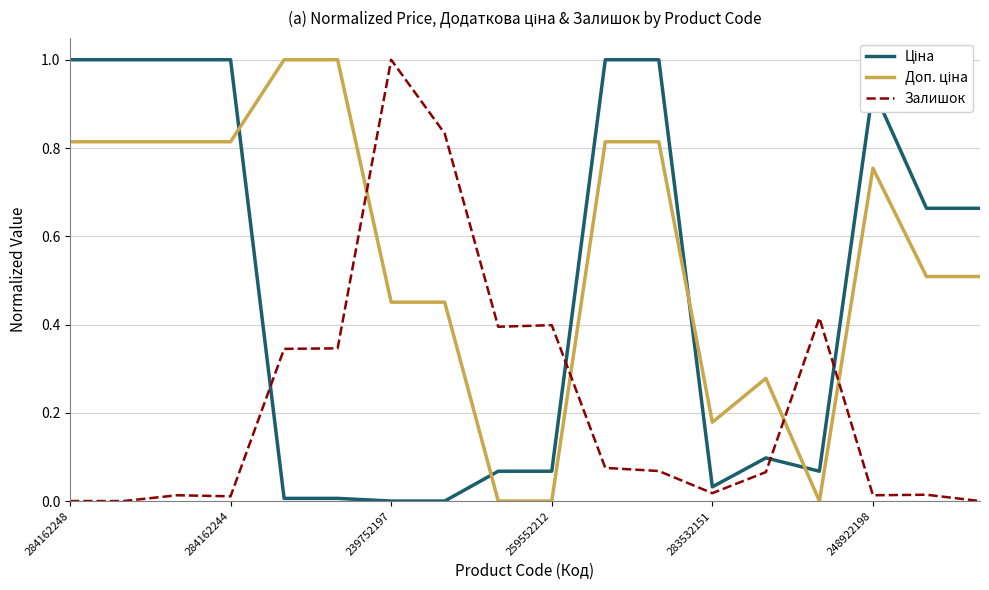

What is the maximum value for Залишок?

1.0